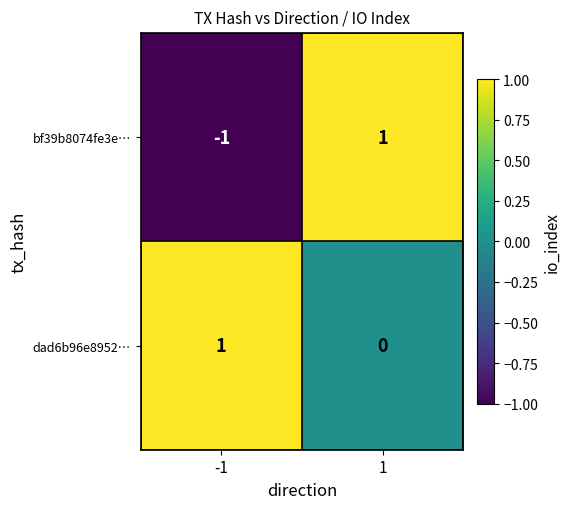

What is the minimum value shown in the chart?

-1